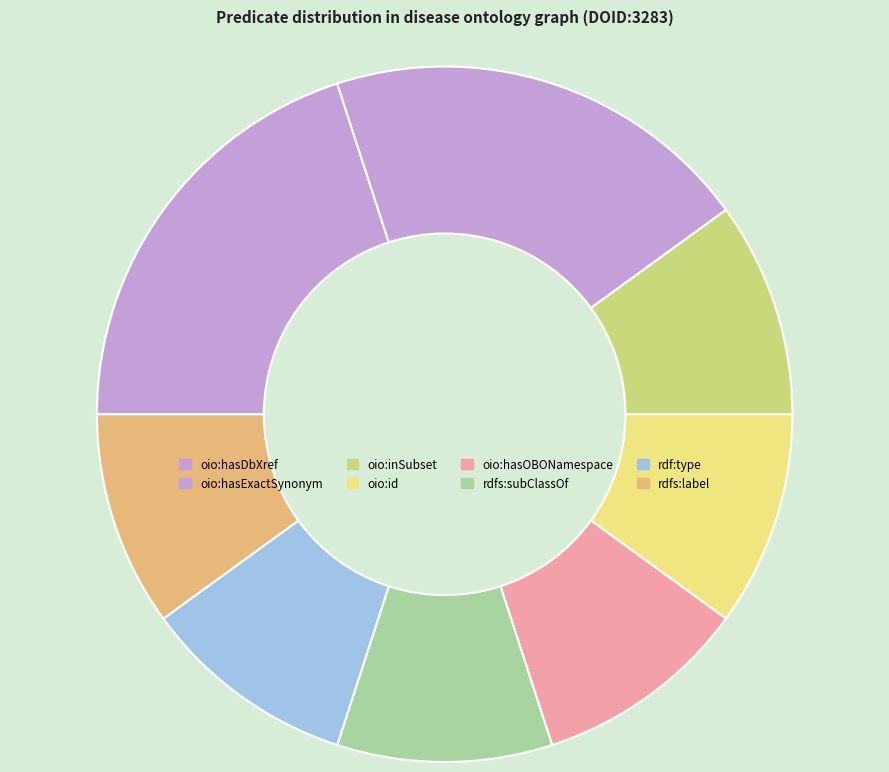

Approximately how many times larger is the value at rdf:type compared to oio:inSubset?

1.0